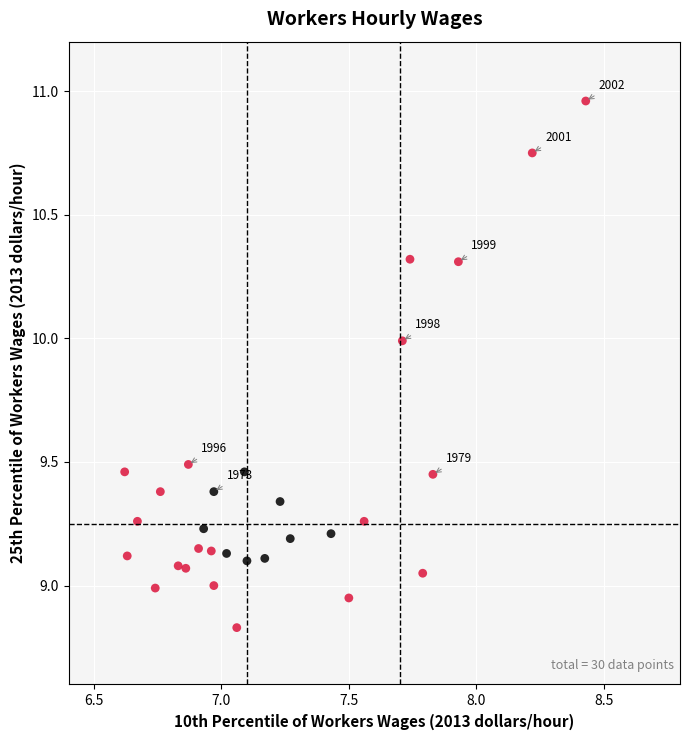

What is the range of Y values (max minus min)?

2.1